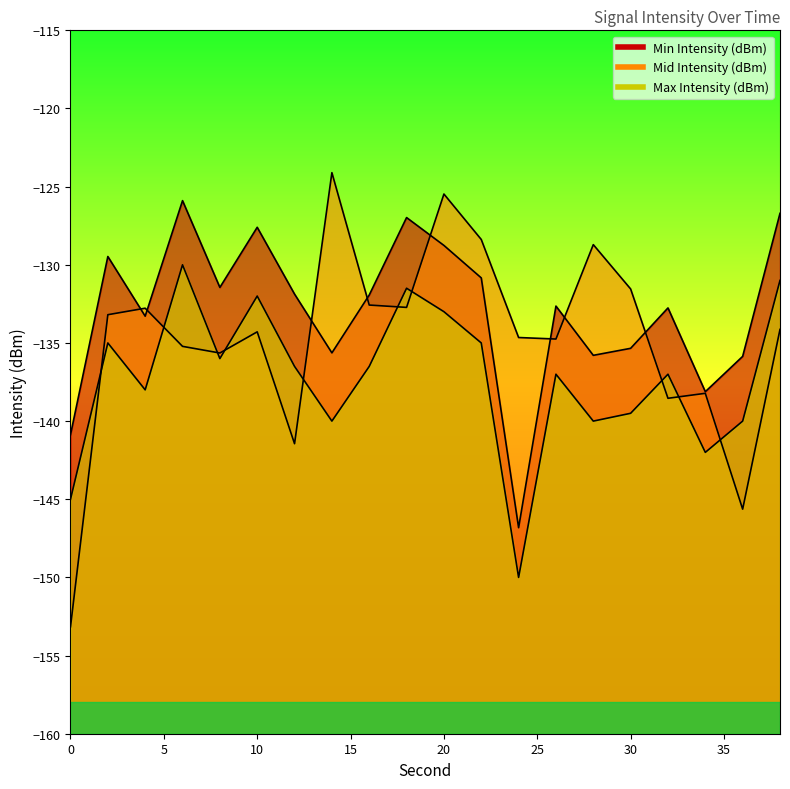

After their last crossing, which series has the higher values: Max Intensity (dBm) or Mid Intensity (dBm)?

Max Intensity (dBm)